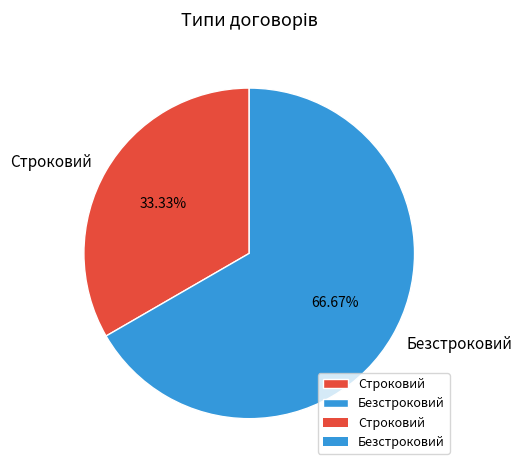

What percentage is NOT represented by Строковий?

66.7%